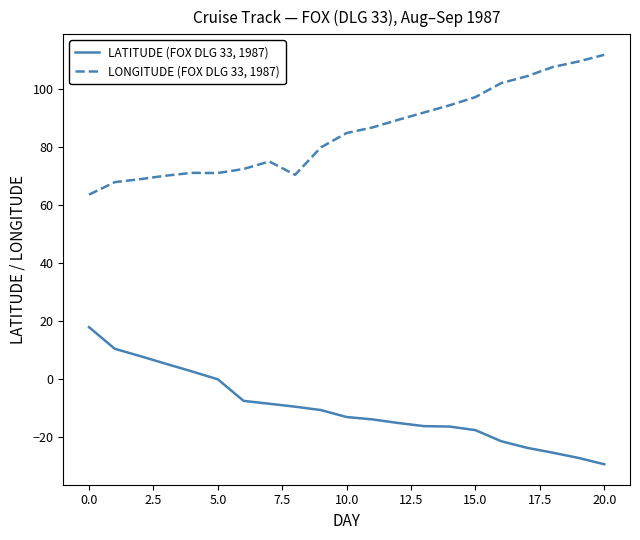

Rank the series by their maximum value, from lowest to highest.

LATITUDE (FOX DLG 33, 1987), LONGITUDE (FOX DLG 33, 1987)